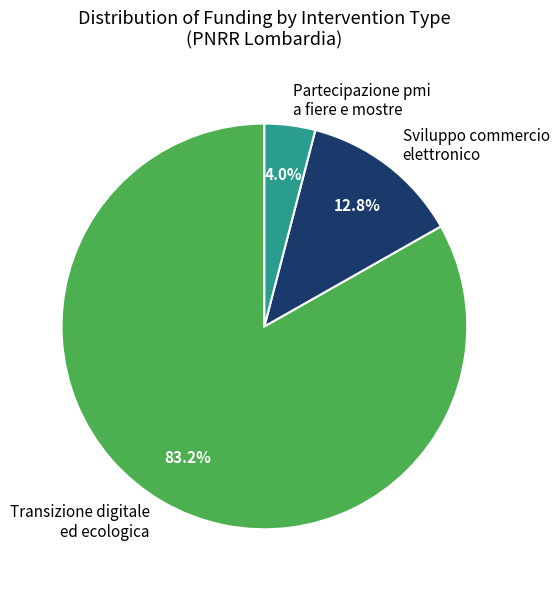

How many segments does this pie chart have?

3